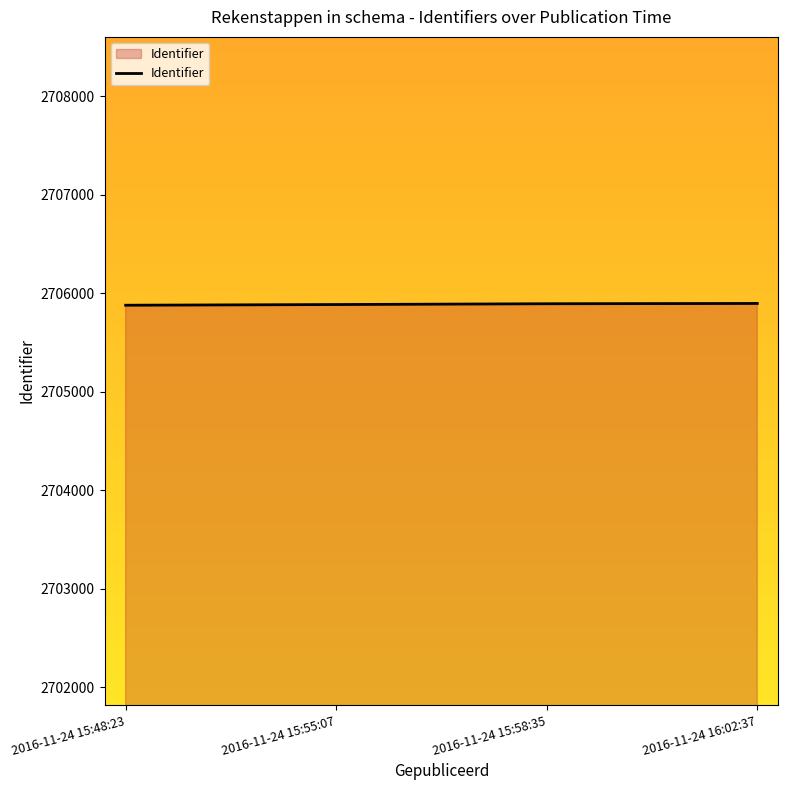

How many distinct data groups are displayed?

1